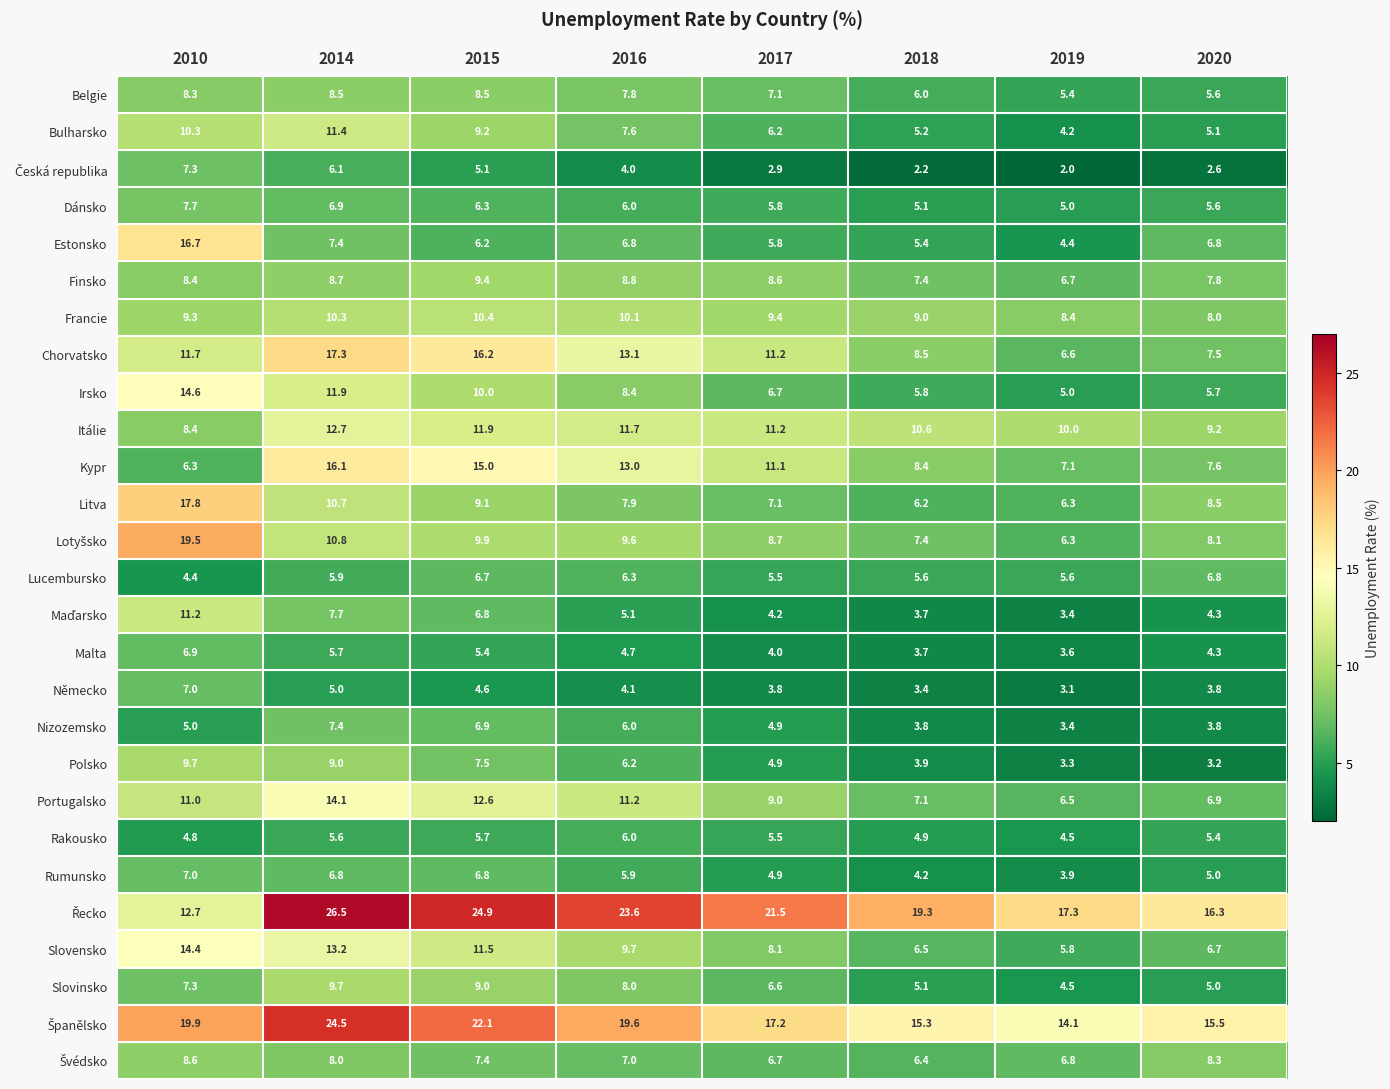

What is the spread (max minus min) of values at 2018?

17.1